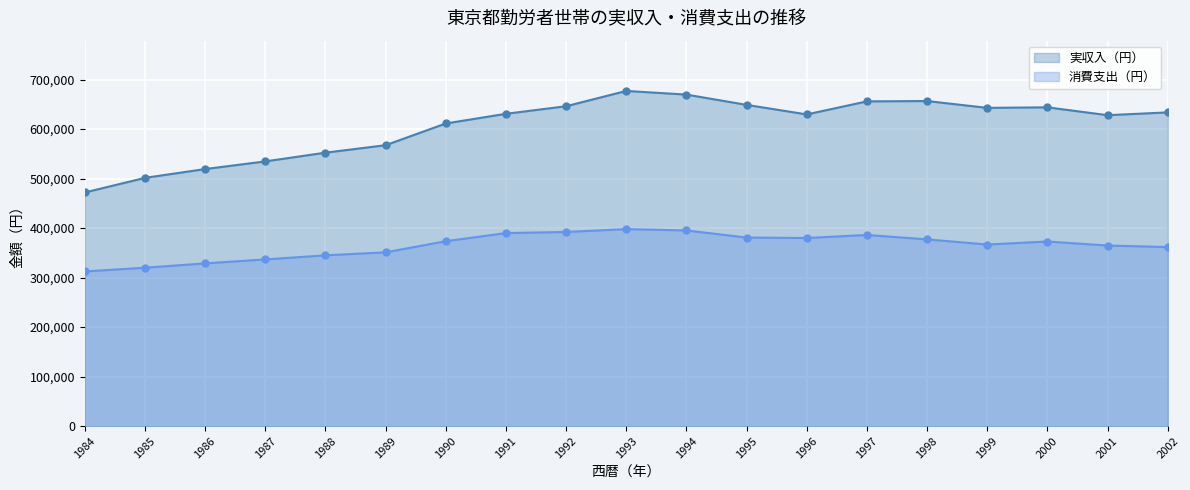

At which label does 消費支出（円） first exceed 372835?

1990